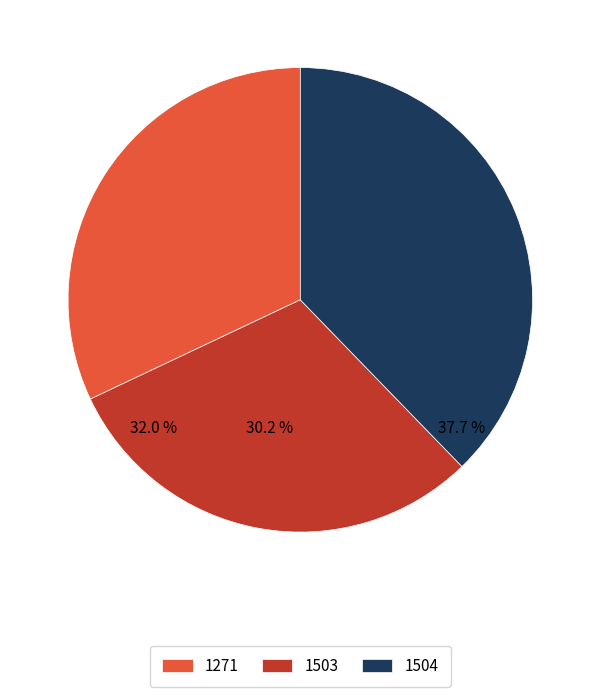

Does 1503 account for over 50% of the chart?

No